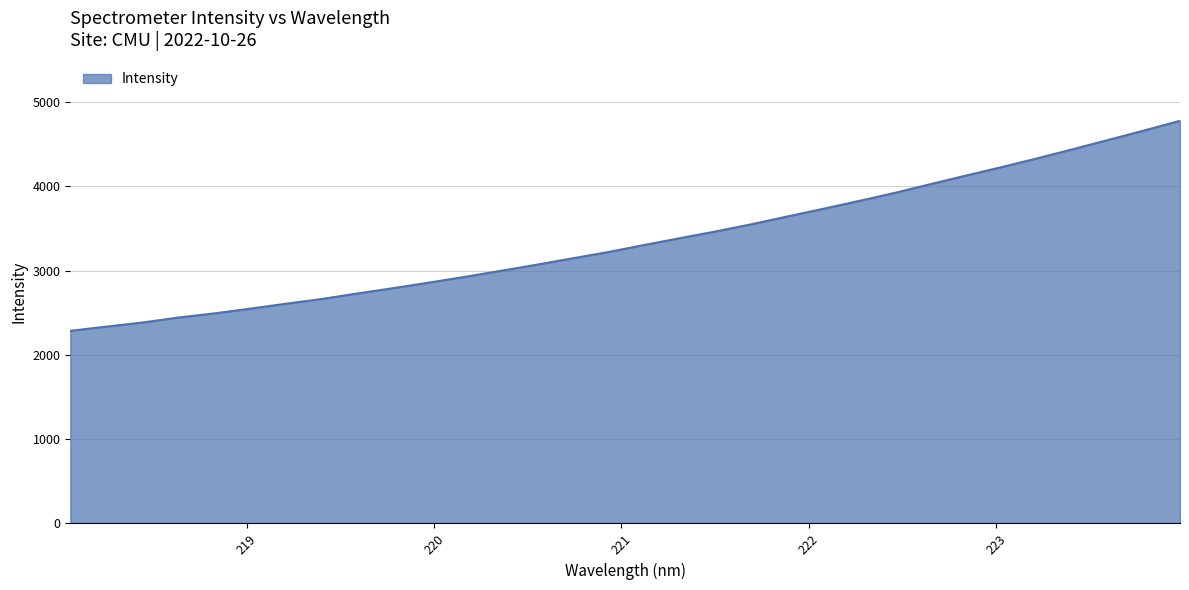

What is the greatest value displayed?

4777.8